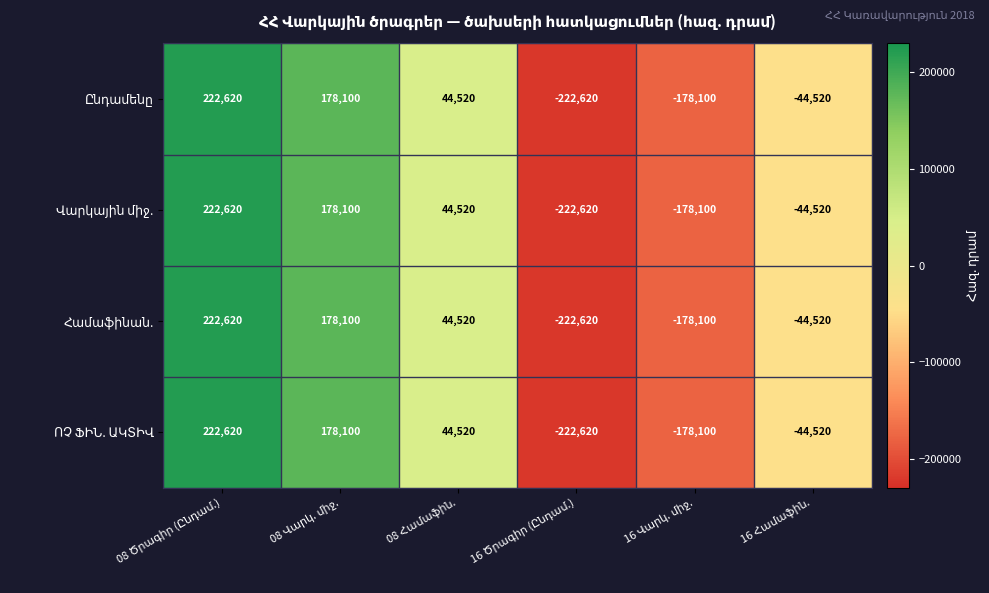

What is the minimum value shown in the chart?

-222620